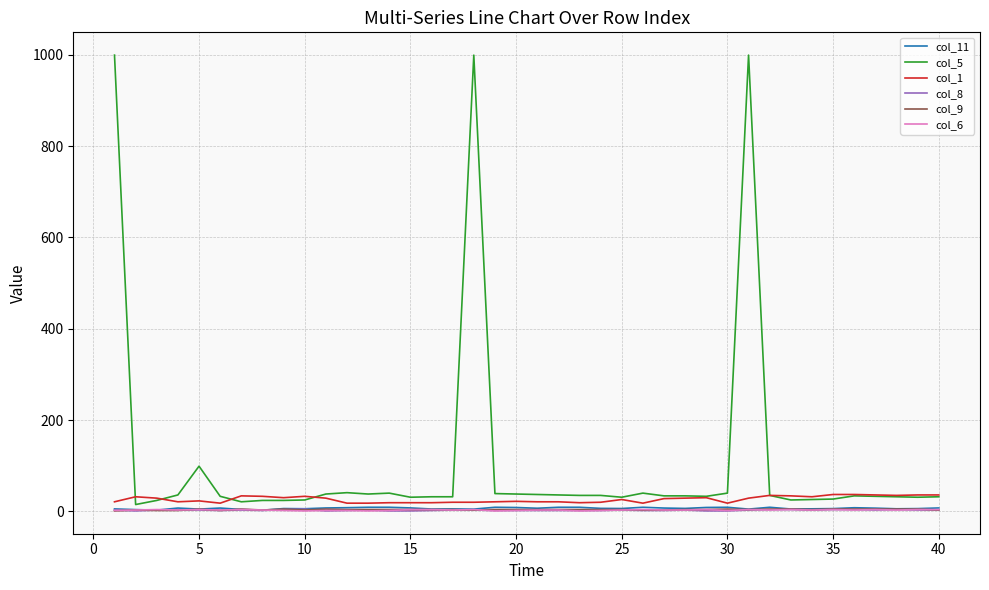

What is the highest value of the col_5 series?

999.0